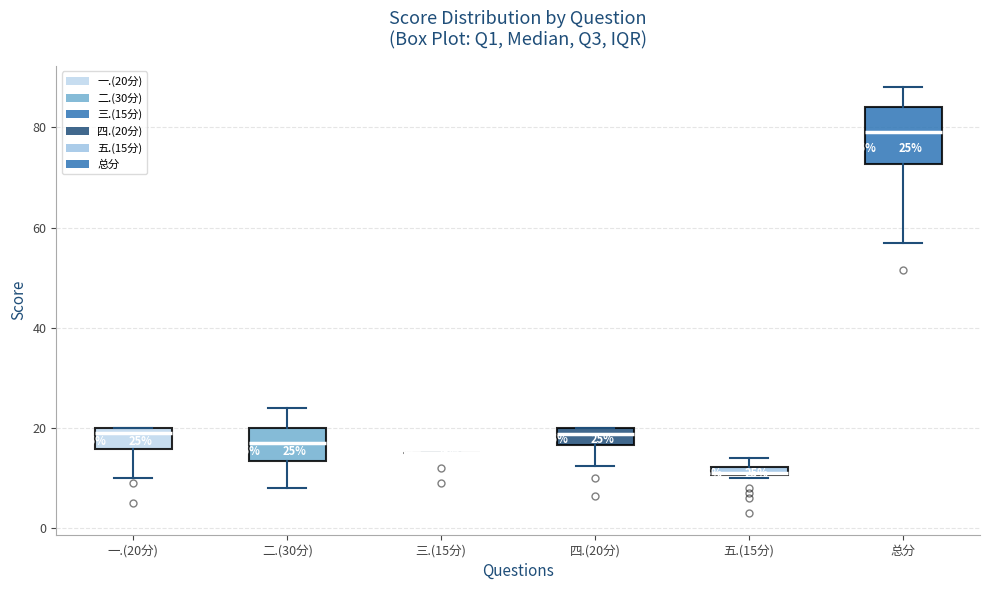

Comparing the boxes themselves (not the whiskers), which one is the tallest?

总分